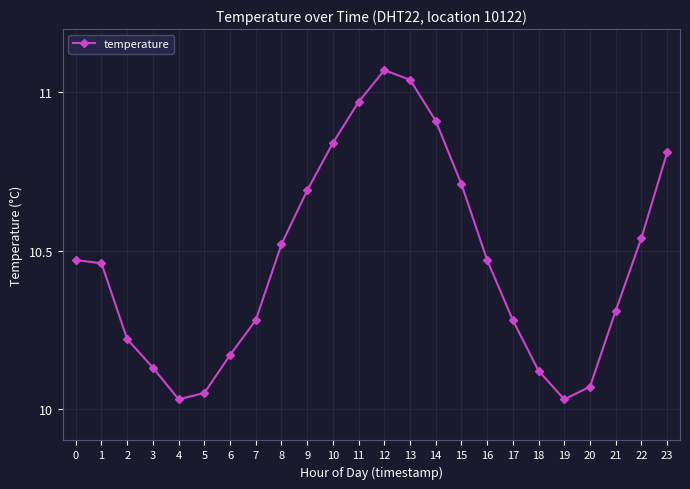

What is the sum of all values?

251.2